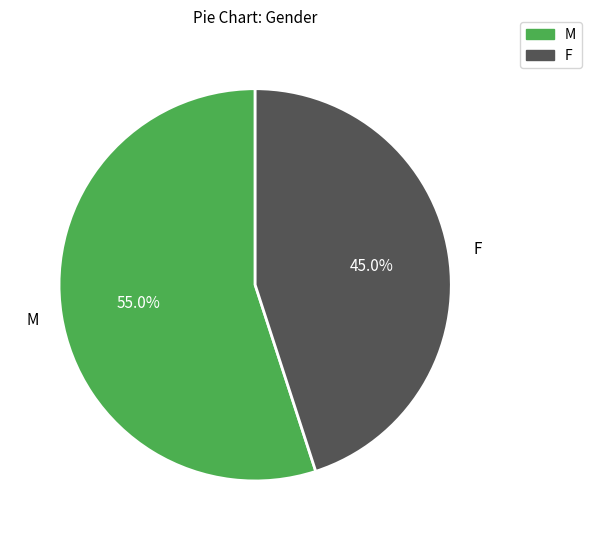

To the nearest percent, what portion does F represent?

45%